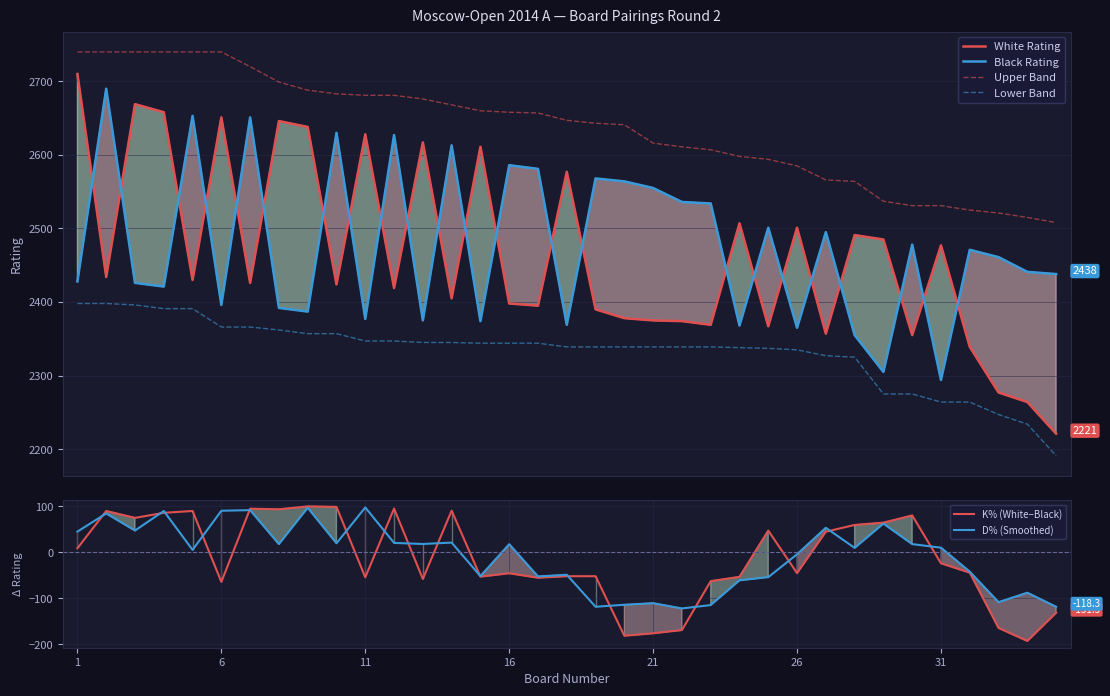

True or false: Upper Band and Lower Band intersect in this chart.

False